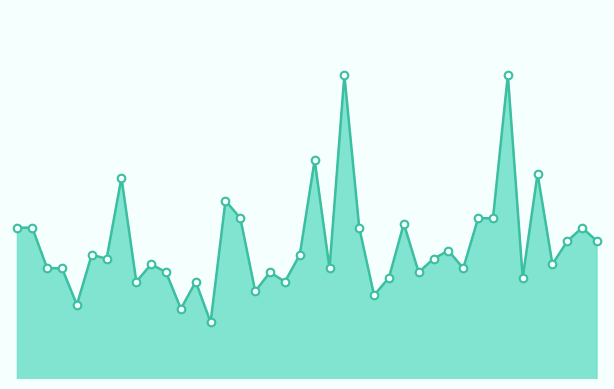

Is this an area chart (filled region under the line)?

Yes